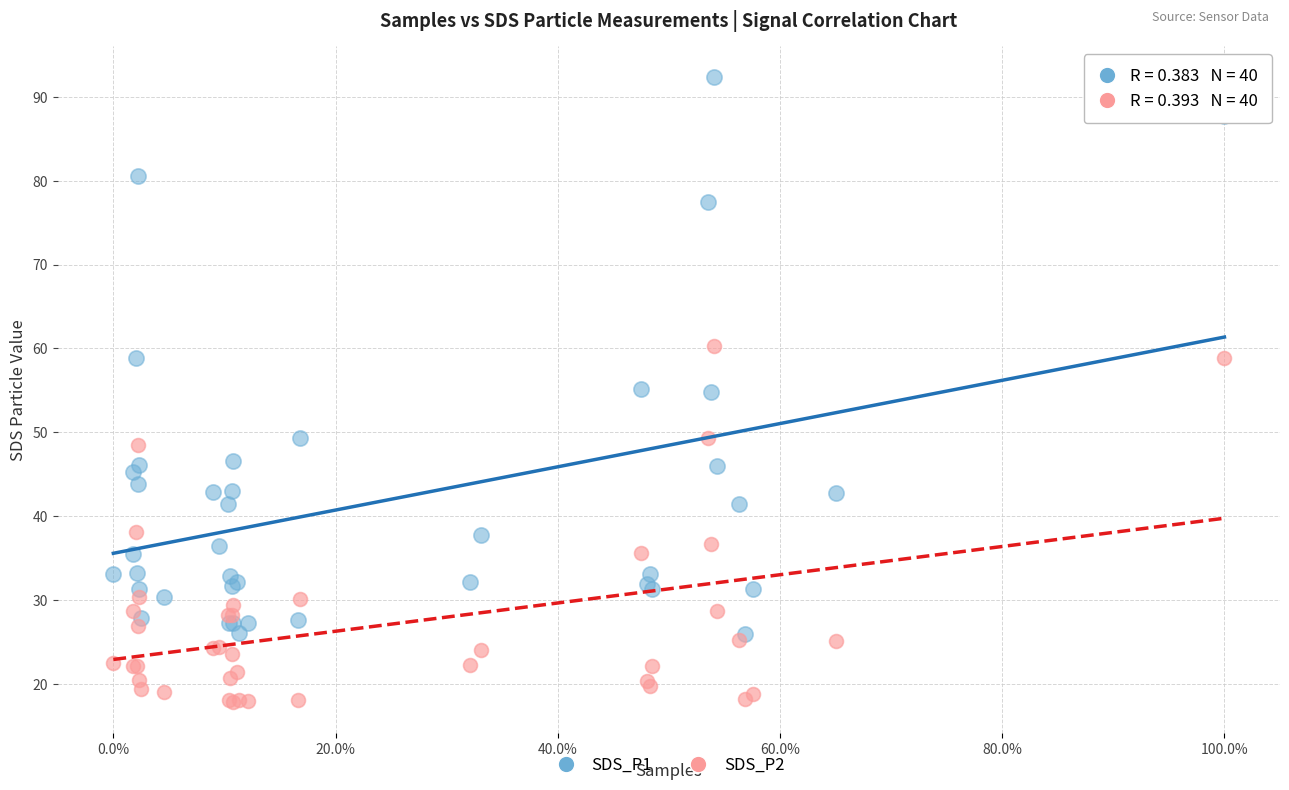

Which series has the largest Y range (max minus min)?

SDS_P1